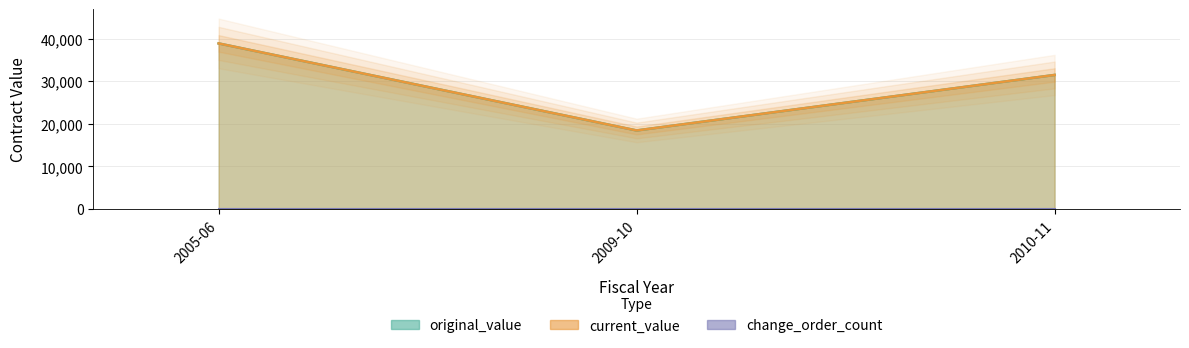

What are all the series names shown in the legend?

original_value, current_value, change_order_count